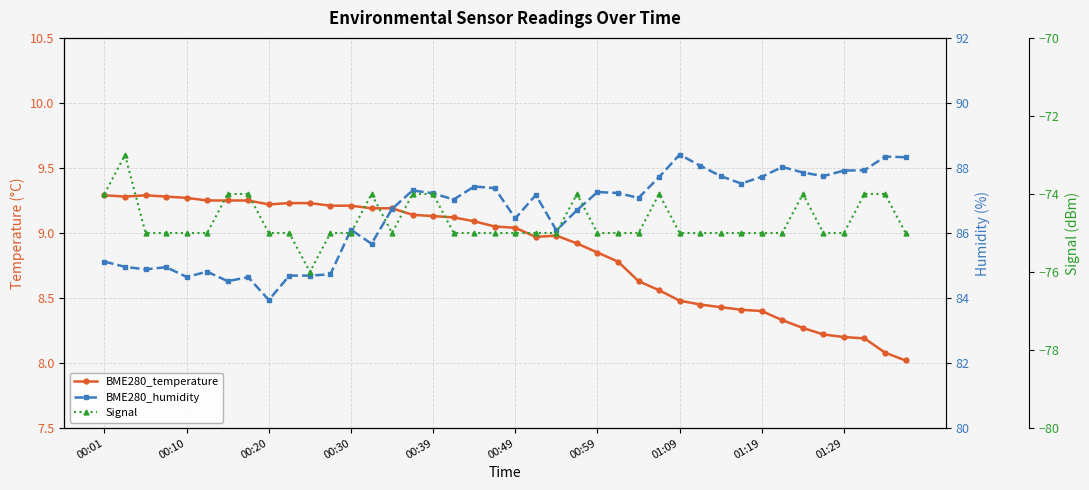

Reading left to right, list all the values displayed in this chart.

BME280_temperature: 9.3	9.3	9.3	9.3	9.3	9.2	9.2	9.2	9.2	9.2	9.2	9.2	9.2	9.2	9.2	9.1	9.1	9.1	9.1	9.1	9.0	9.0	9.0	8.9	8.8	8.8	8.6	8.6	8.5	8.4	8.4	8.4	8.4	8.3	8.3	8.2	8.2	8.2	8.1	8.0
BME280_humidity: 85.1	85.0	84.9	85.0	84.7	84.8	84.5	84.6	83.9	84.7	84.7	84.7	86.1	85.7	86.7	87.3	87.2	87.0	87.4	87.4	86.5	87.2	86.1	86.7	87.3	87.2	87.1	87.7	88.4	88.1	87.8	87.5	87.7	88.0	87.9	87.8	87.9	87.9	88.3	88.3
Signal: -74.0	-73.0	-75.0	-75.0	-75.0	-75.0	-74.0	-74.0	-75.0	-75.0	-76.0	-75.0	-75.0	-74.0	-75.0	-74.0	-74.0	-75.0	-75.0	-75.0	-75.0	-75.0	-75.0	-74.0	-75.0	-75.0	-75.0	-74.0	-75.0	-75.0	-75.0	-75.0	-75.0	-75.0	-74.0	-75.0	-75.0	-74.0	-74.0	-75.0